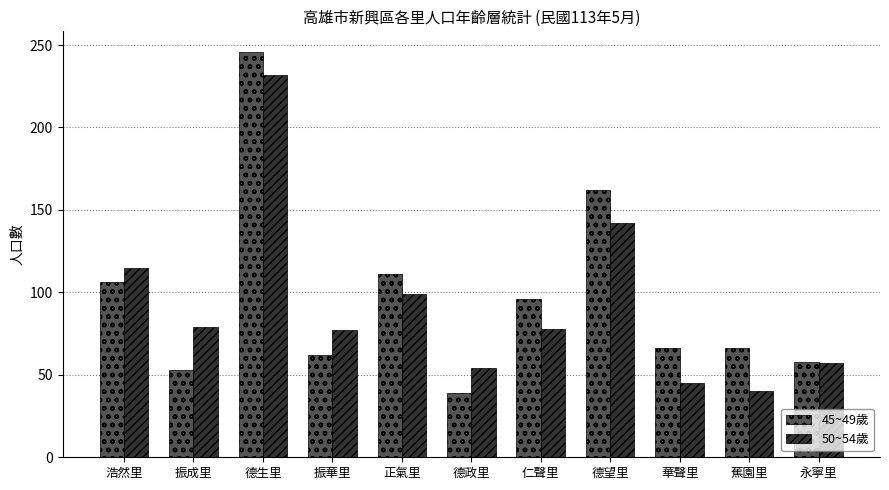

What is the total value across all series at 蕉園里?

106